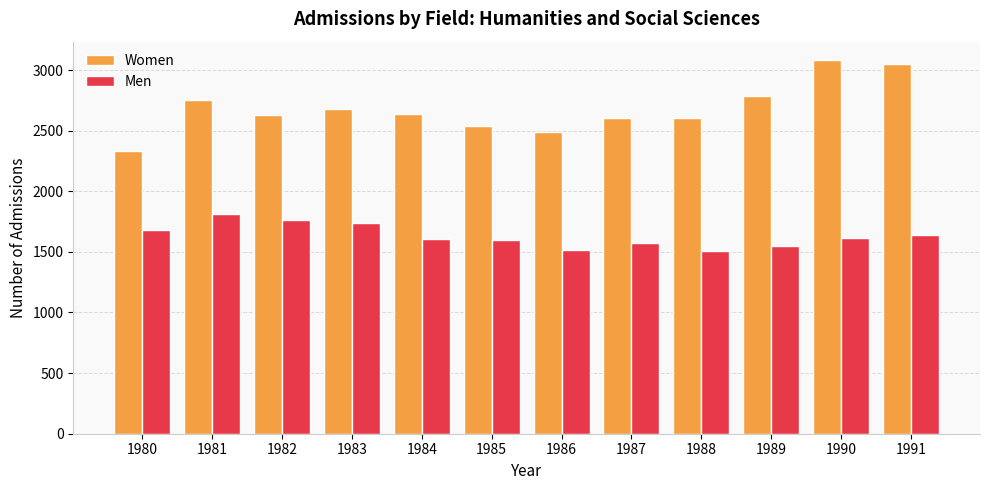

What is the highest value of the Men series?

1815